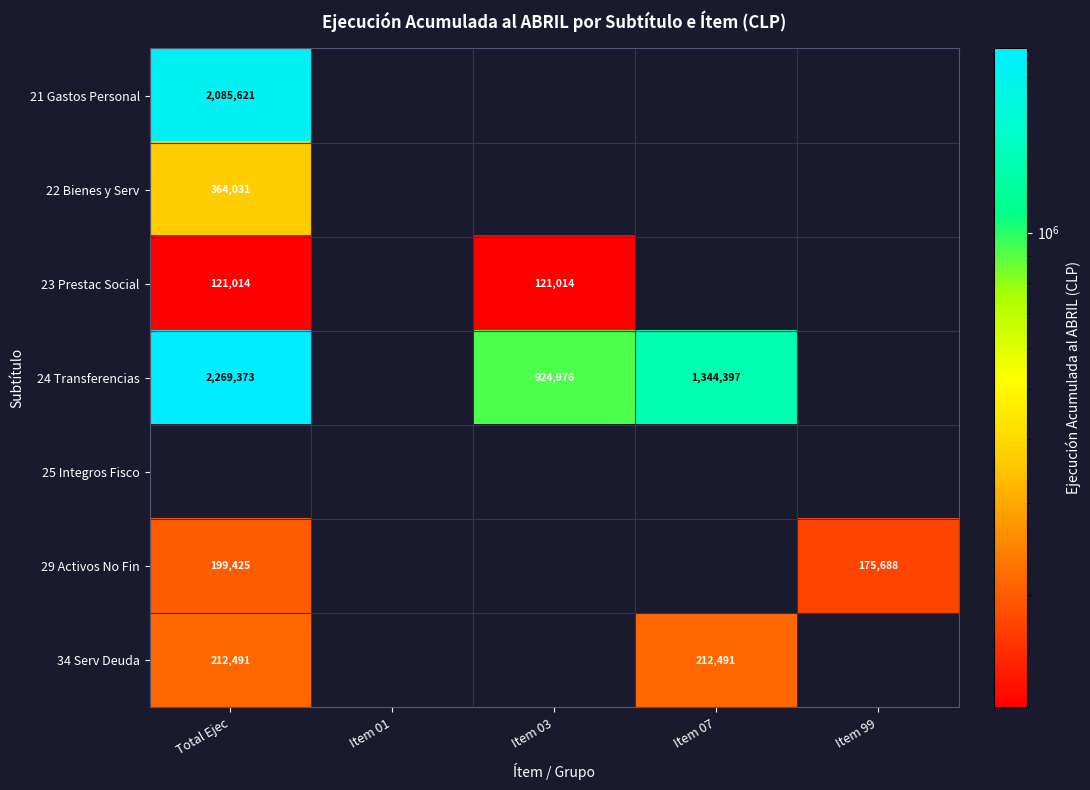

Is the value of 24 Transferencias at Total Ejec greater than the value of 23 Prestac Social at Item 03?

Yes